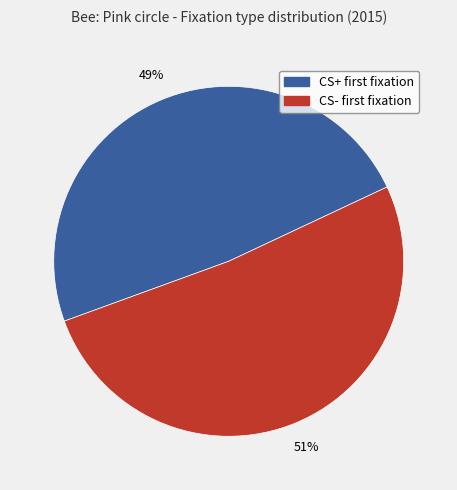

To the nearest percent, what is the average slice percentage?

50%